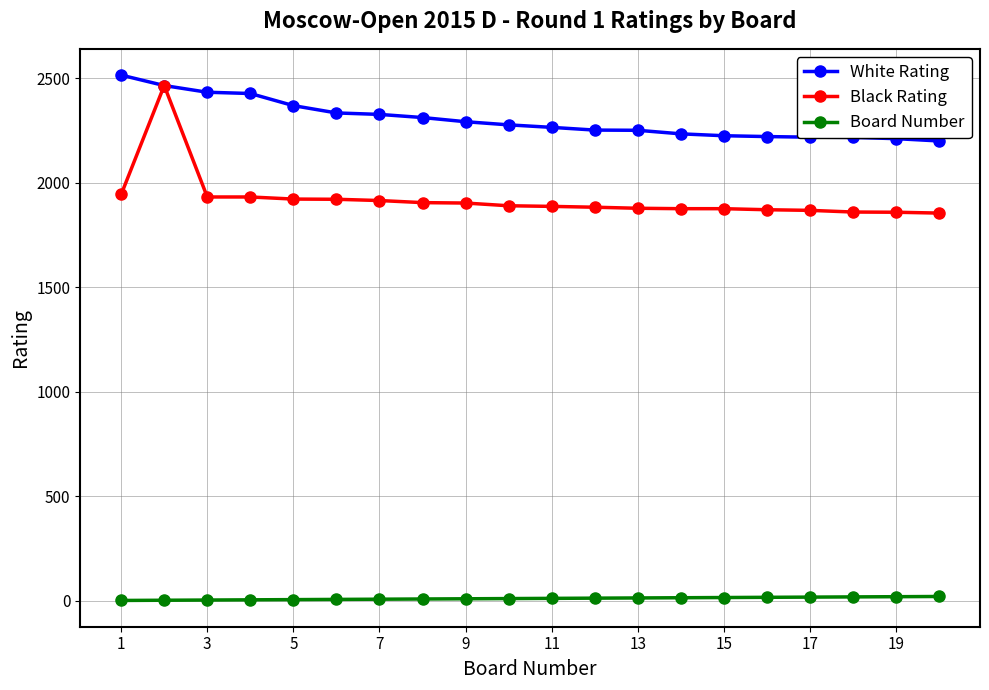

True or false: Board Number and Black Rating cross at least once.

False